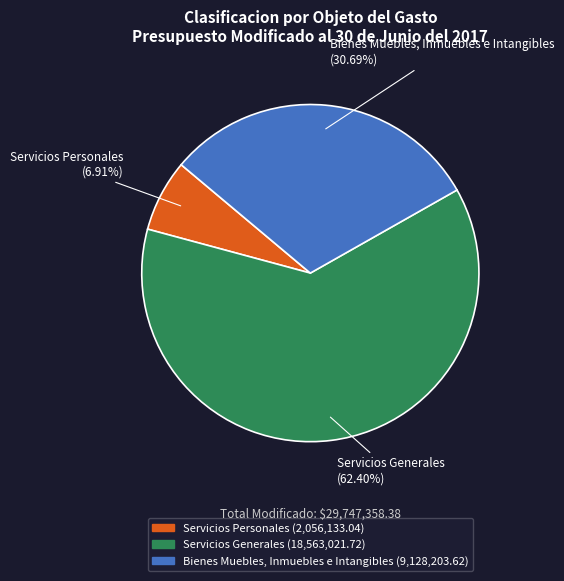

Does Bienes Muebles, Inmuebles e Intangibles account for over 50% of the chart?

No